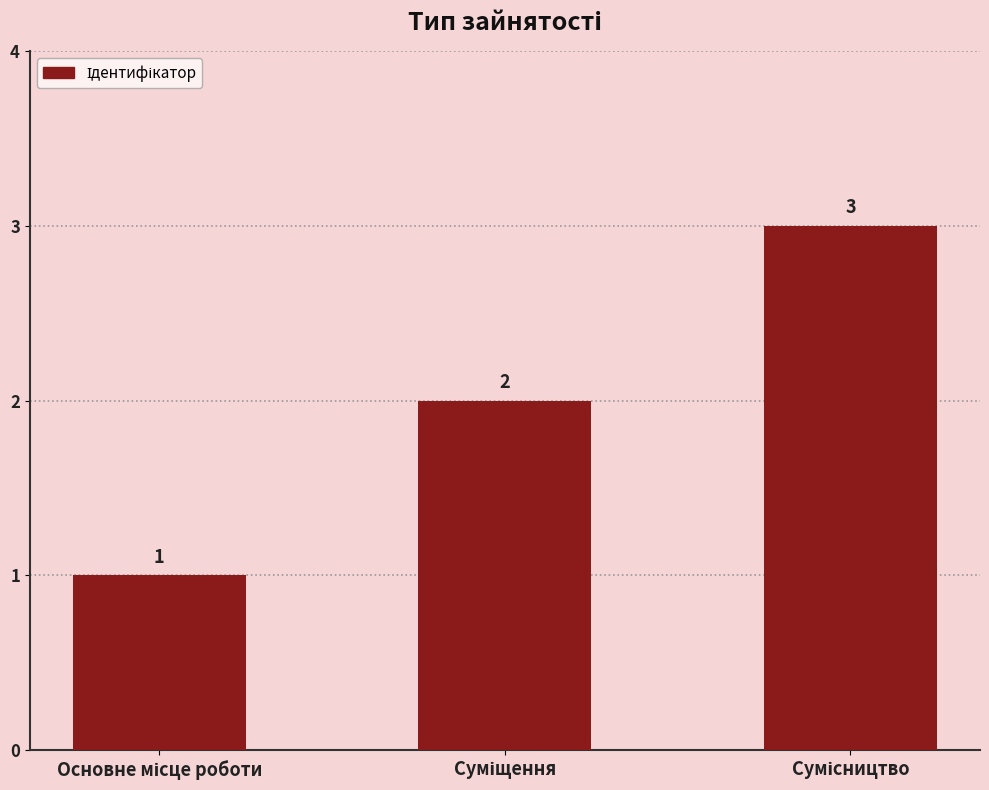

What is the sum of all values?

6